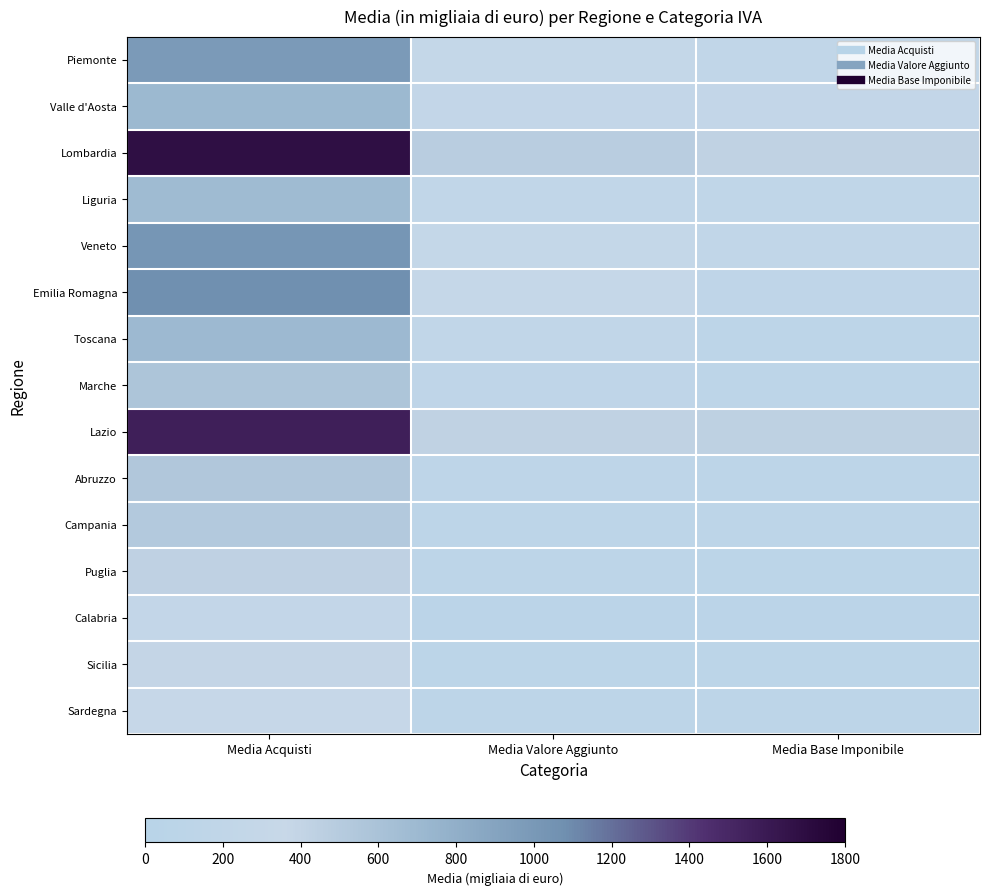

Reading left to right, list all the values displayed in this chart.

Piemonte: Media Acquisti=0.5	Media Valore Aggiunto=0.2	Media Base Imponibile=0.1
Valle d'Aosta: Media Acquisti=0.4	Media Valore Aggiunto=0.1	Media Base Imponibile=0.1
Lombardia: Media Acquisti=0.9	Media Valore Aggiunto=0.3	Media Base Imponibile=0.2
Liguria: Media Acquisti=0.4	Media Valore Aggiunto=0.1	Media Base Imponibile=0.1
Veneto: Media Acquisti=0.6	Media Valore Aggiunto=0.2	Media Base Imponibile=0.1
Emilia Romagna: Media Acquisti=0.6	Media Valore Aggiunto=0.2	Media Base Imponibile=0.1
Toscana: Media Acquisti=0.4	Media Valore Aggiunto=0.1	Media Base Imponibile=0.1
Marche: Media Acquisti=0.3	Media Valore Aggiunto=0.1	Media Base Imponibile=0.1
Lazio: Media Acquisti=0.9	Media Valore Aggiunto=0.2	Media Base Imponibile=0.2
Abruzzo: Media Acquisti=0.3	Media Valore Aggiunto=0.1	Media Base Imponibile=0.1
Campania: Media Acquisti=0.3	Media Valore Aggiunto=0.1	Media Base Imponibile=0.1
Puglia: Media Acquisti=0.2	Media Valore Aggiunto=0.1	Media Base Imponibile=0.1
Calabria: Media Acquisti=0.1	Media Valore Aggiunto=0.0	Media Base Imponibile=0.0
Sicilia: Media Acquisti=0.2	Media Valore Aggiunto=0.1	Media Base Imponibile=0.1
Sardegna: Media Acquisti=0.2	Media Valore Aggiunto=0.1	Media Base Imponibile=0.1